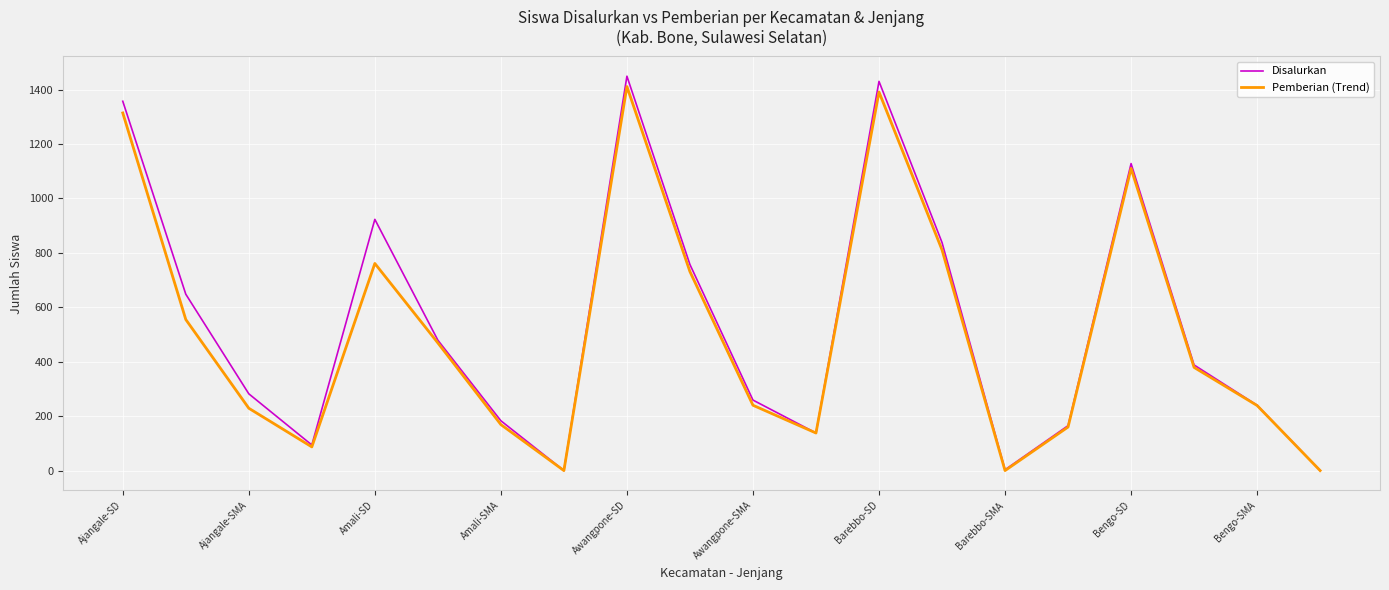

Which series has the largest range (max minus min)?

Disalurkan